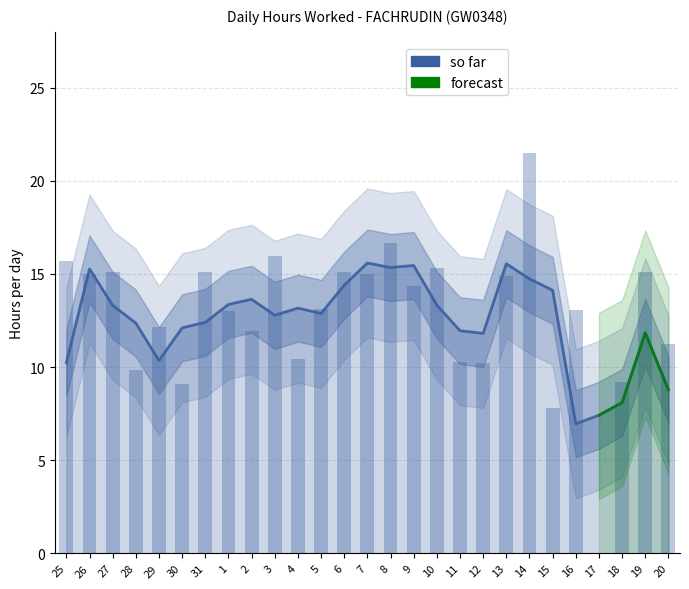

What is the change in value from 4 to 15?

-2.6